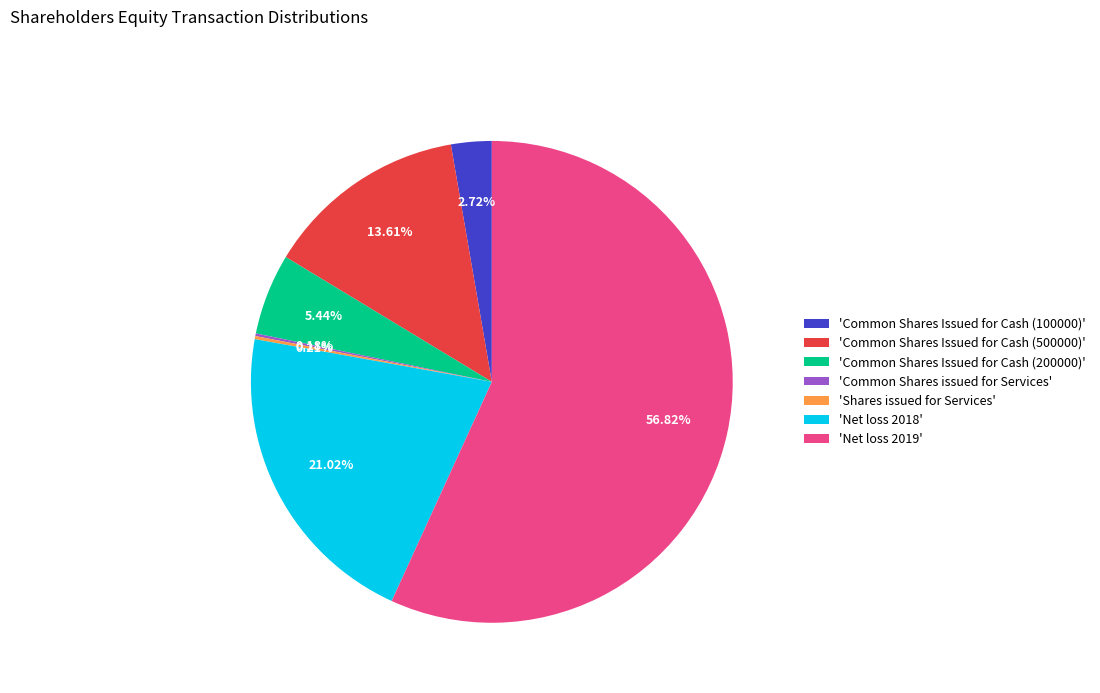

Between 'Common Shares Issued for Cash (500000)' and 'Common Shares Issued for Cash (100000)', which is larger?

'Common Shares Issued for Cash (500000)'